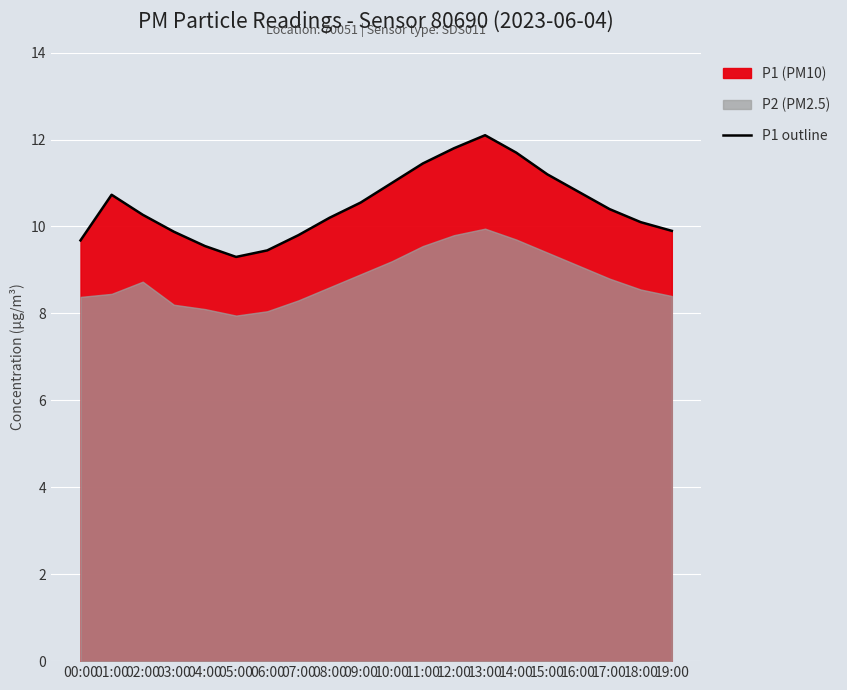

What is the average value?

10.5